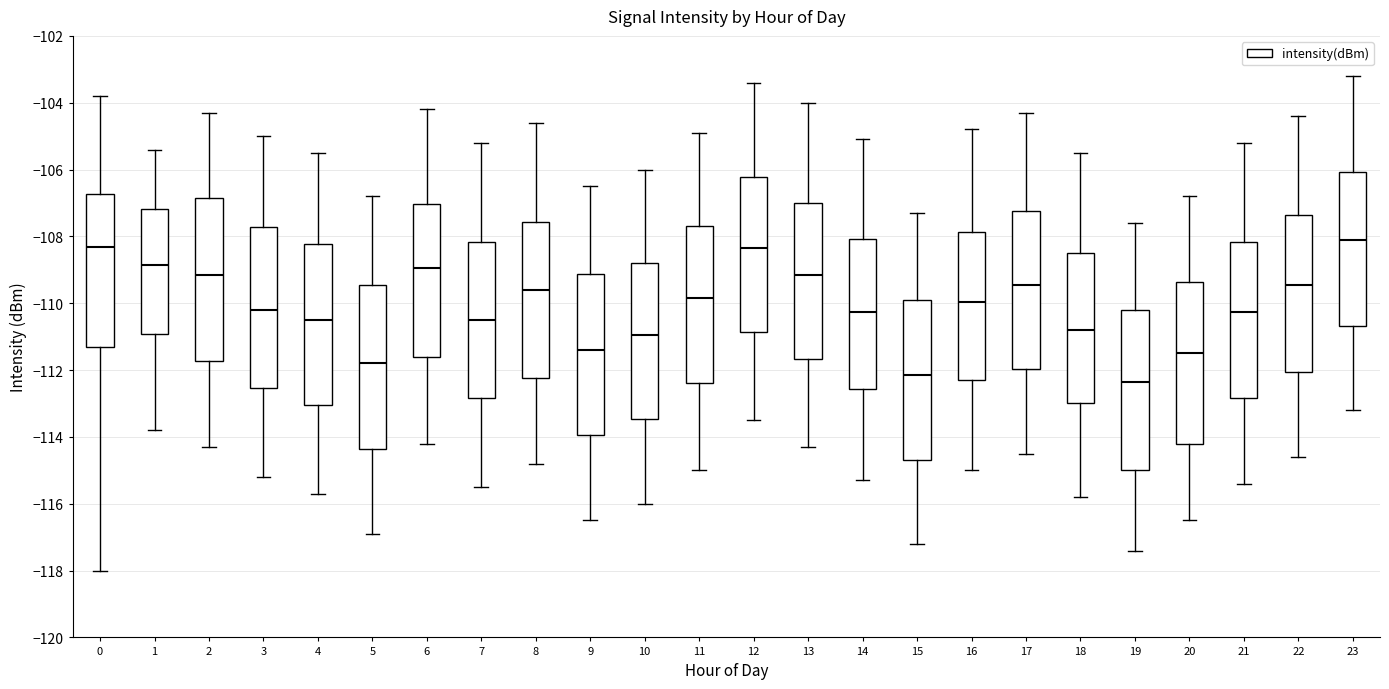

Reading left to right, read every box against the y-axis: the position of its median line, the range the box covers, and the ends of its whiskers. The values are not printed on the chart, so give them approximately, as read against the axis.

0: median -108.4, box -111.4 to -106.8, whiskers -118.0 to -103.8
1: median -108.8, box -111.0 to -107.2, whiskers -113.8 to -105.4
2: median -109.2, box -111.8 to -106.8, whiskers -114.2 to -104.2
3: median -110.2, box -112.6 to -107.8, whiskers -115.2 to -105.0
4: median -110.4, box -113.0 to -108.2, whiskers -115.6 to -105.4
5: median -111.8, box -114.4 to -109.4, whiskers -116.8 to -106.8
6: median -109.0, box -111.6 to -107.0, whiskers -114.2 to -104.2
7: median -110.4, box -112.8 to -108.2, whiskers -115.4 to -105.2
8: median -109.6, box -112.2 to -107.6, whiskers -114.8 to -104.6
9: median -111.4, box -114.0 to -109.2, whiskers -116.4 to -106.4
10: median -111.0, box -113.4 to -108.8, whiskers -116.0 to -106.0
11: median -109.8, box -112.4 to -107.6, whiskers -115.0 to -104.8
12: median -108.4, box -110.8 to -106.2, whiskers -113.4 to -103.4
13: median -109.2, box -111.6 to -107.0, whiskers -114.2 to -104.0
14: median -110.2, box -112.6 to -108.0, whiskers -115.2 to -105.0
15: median -112.2, box -114.6 to -109.8, whiskers -117.2 to -107.2
16: median -110.0, box -112.2 to -107.8, whiskers -115.0 to -104.8
17: median -109.4, box -112.0 to -107.2, whiskers -114.4 to -104.2
18: median -110.8, box -113.0 to -108.4, whiskers -115.8 to -105.4
19: median -112.4, box -115.0 to -110.2, whiskers -117.4 to -107.6
20: median -111.4, box -114.2 to -109.4, whiskers -116.4 to -106.8
21: median -110.2, box -112.8 to -108.2, whiskers -115.4 to -105.2
22: median -109.4, box -112.0 to -107.4, whiskers -114.6 to -104.4
23: median -108.0, box -110.6 to -106.0, whiskers -113.2 to -103.2